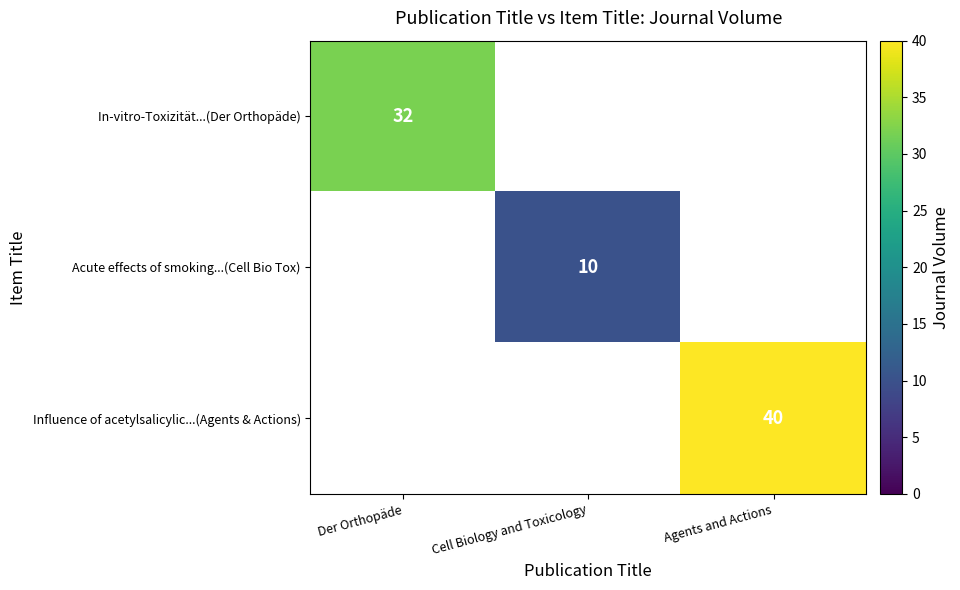

Is it true that In-vitro-Toxizität...(Der Orthopäde) equals 42 at Der Orthopäde?

False